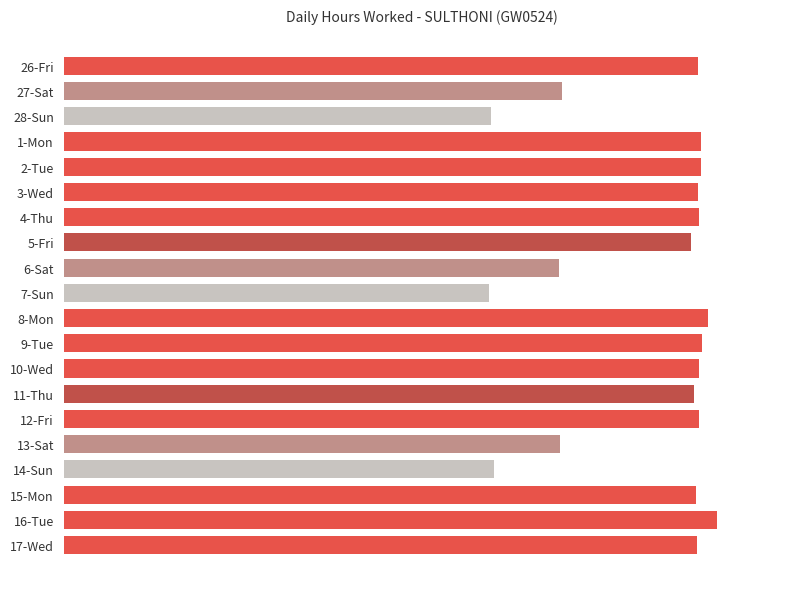

At which category does the chart reach its peak across all series?

16-Tue